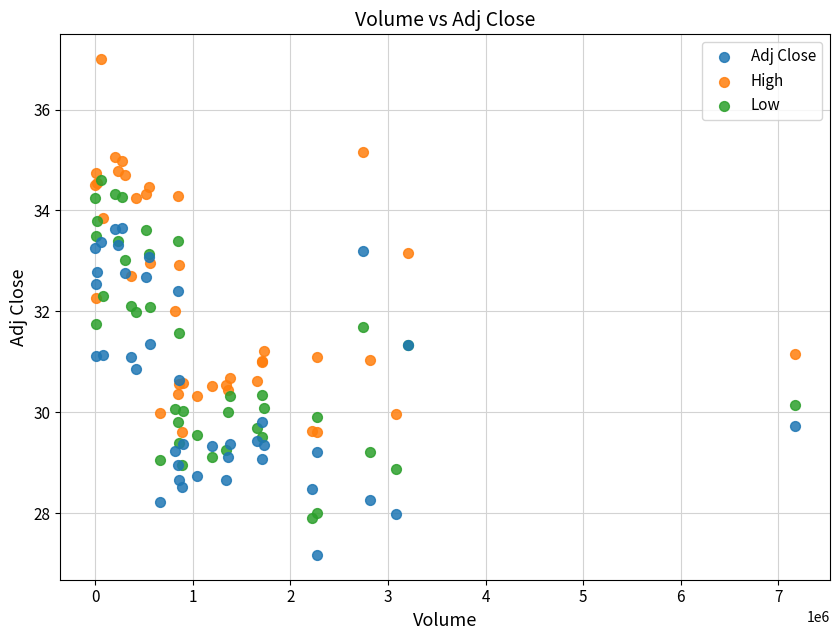

What are all the series names shown in the legend?

Adj Close, High, Low